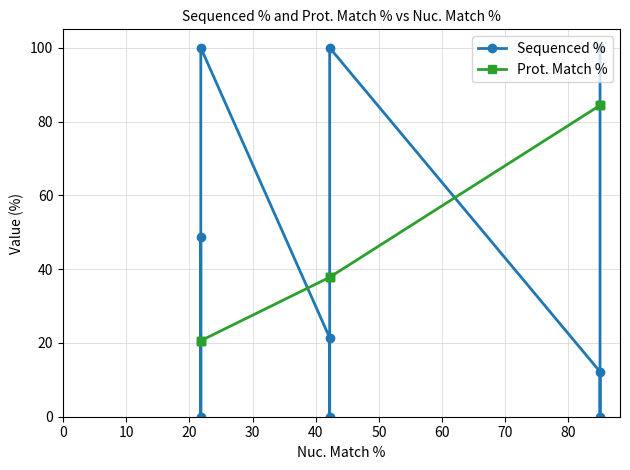

What is the maximum value for Sequenced %?

100.0